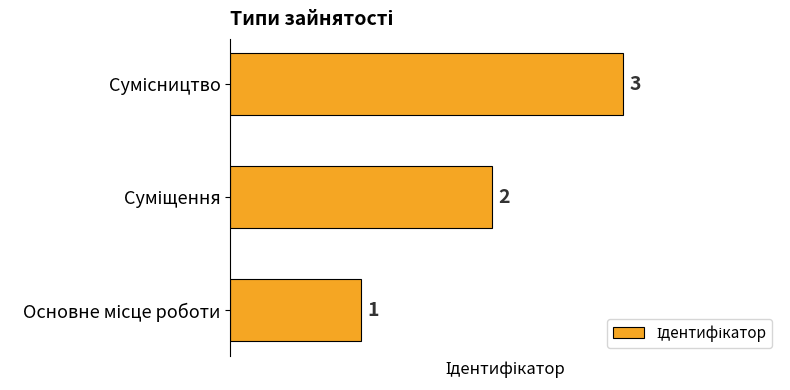

What is the sum of all values?

6